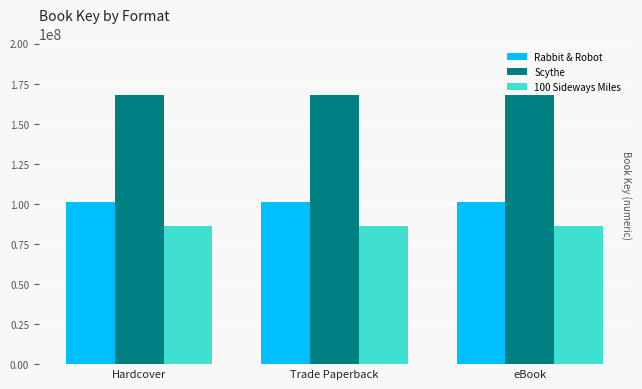

What is the value of the 100 Sideways Miles bar at the 2nd from the left?

85999921